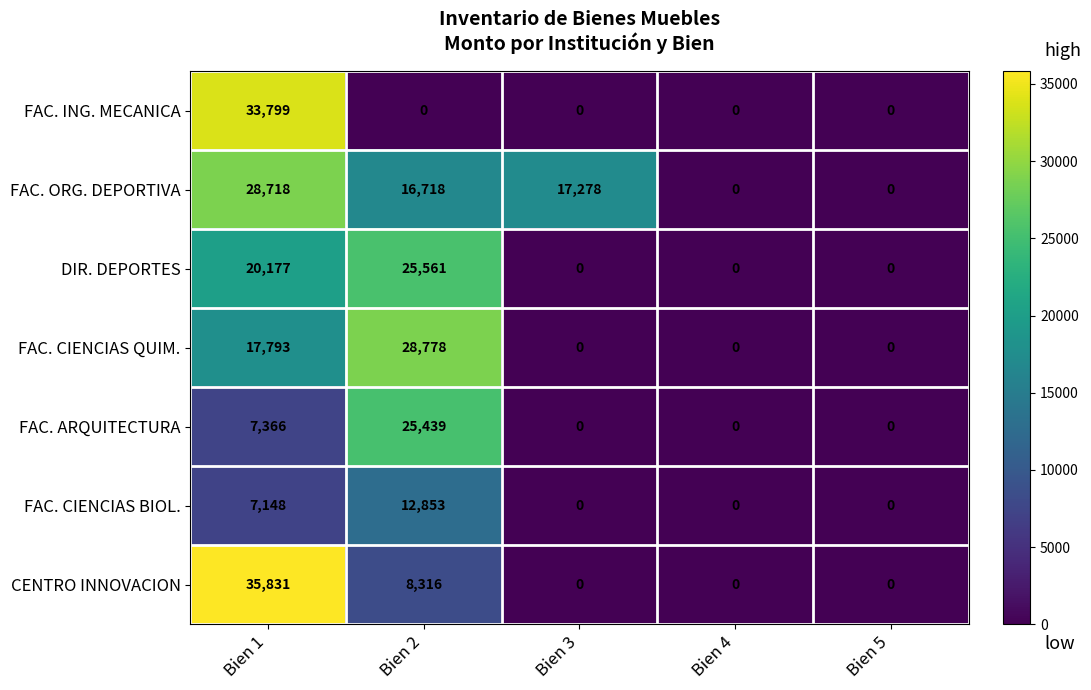

How many distinct data groups are displayed?

7